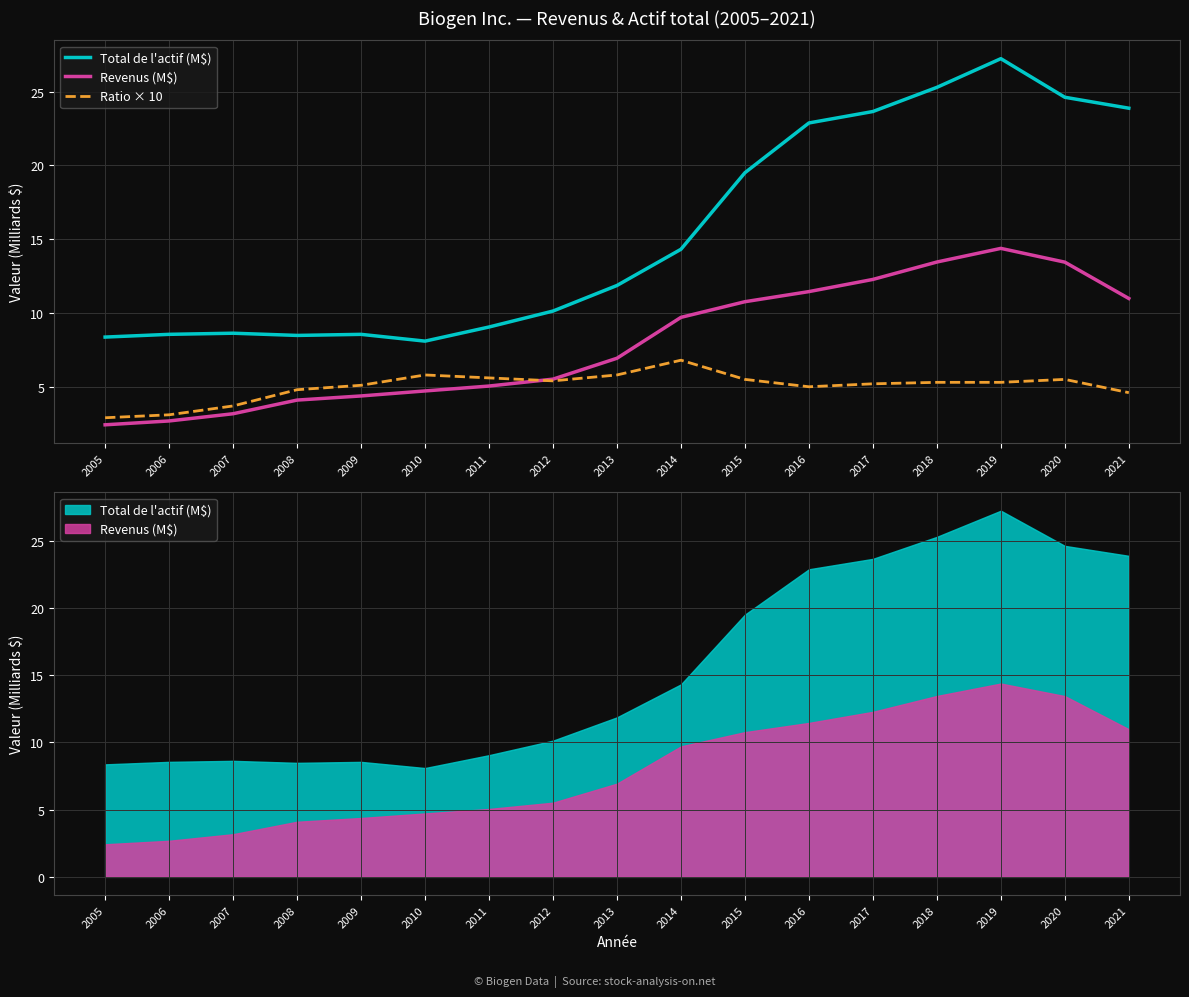

At which category does the chart reach its minimum across all series?

2005